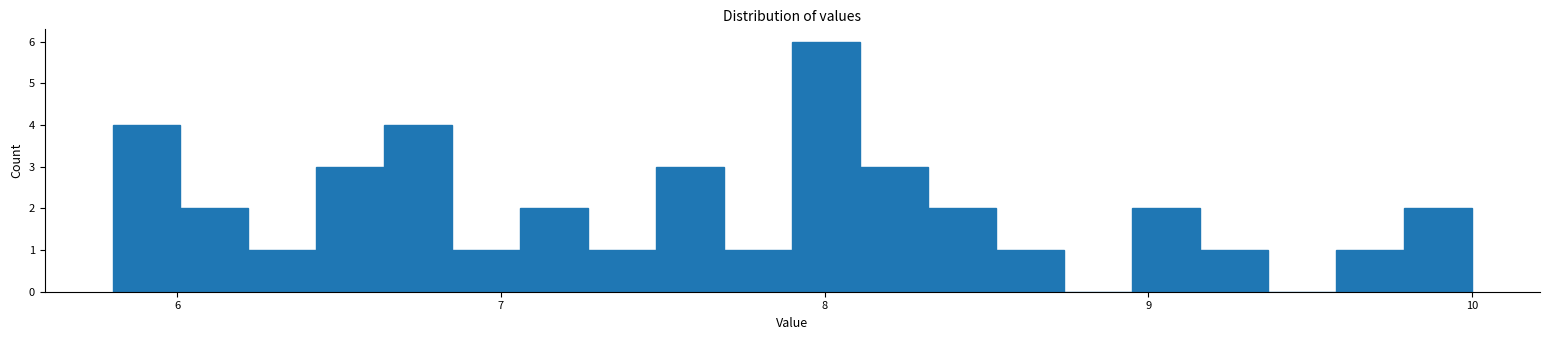

Around what value on the x-axis is the tallest bar? Give the approximate position of its centre, as read against the axis.

8.0